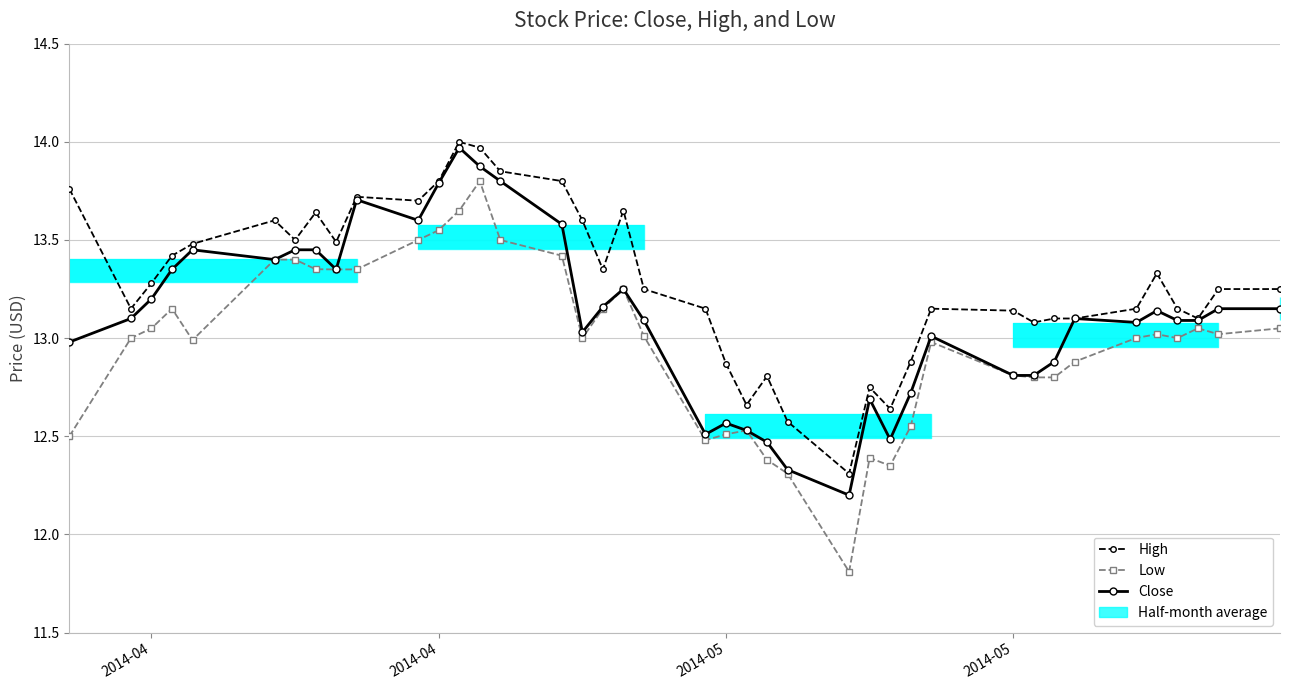

Does the chart contain stacked bars?

No